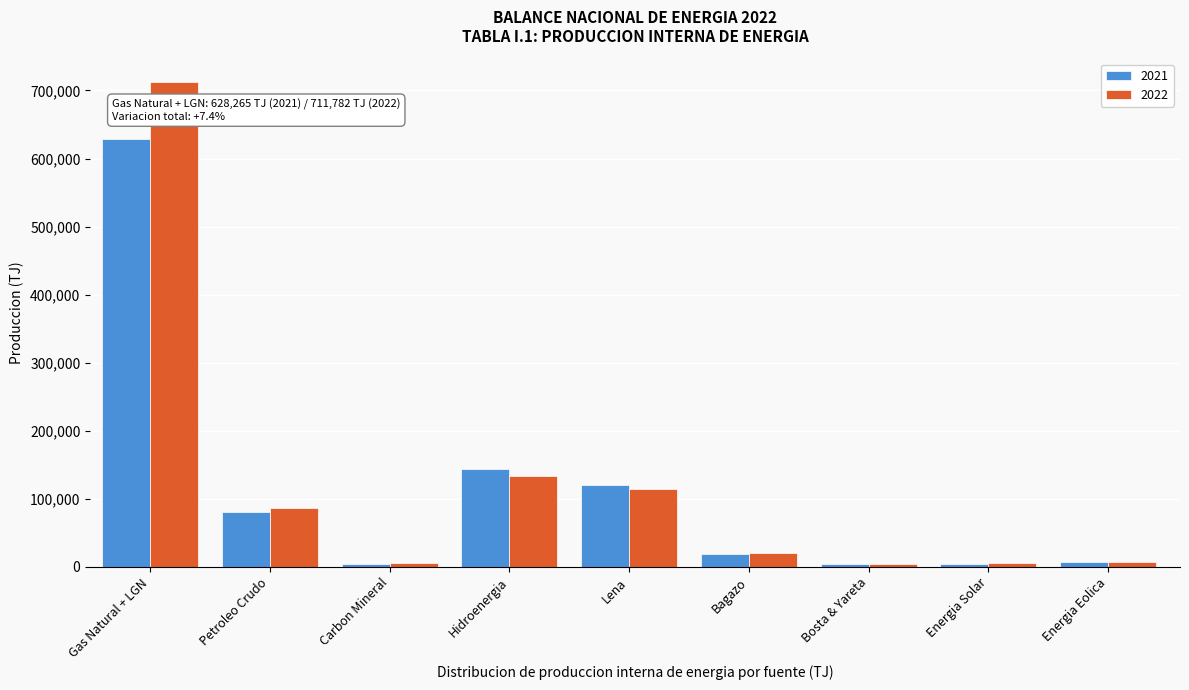

Which category has the highest value in the 2022 series?

Gas Natural + LGN